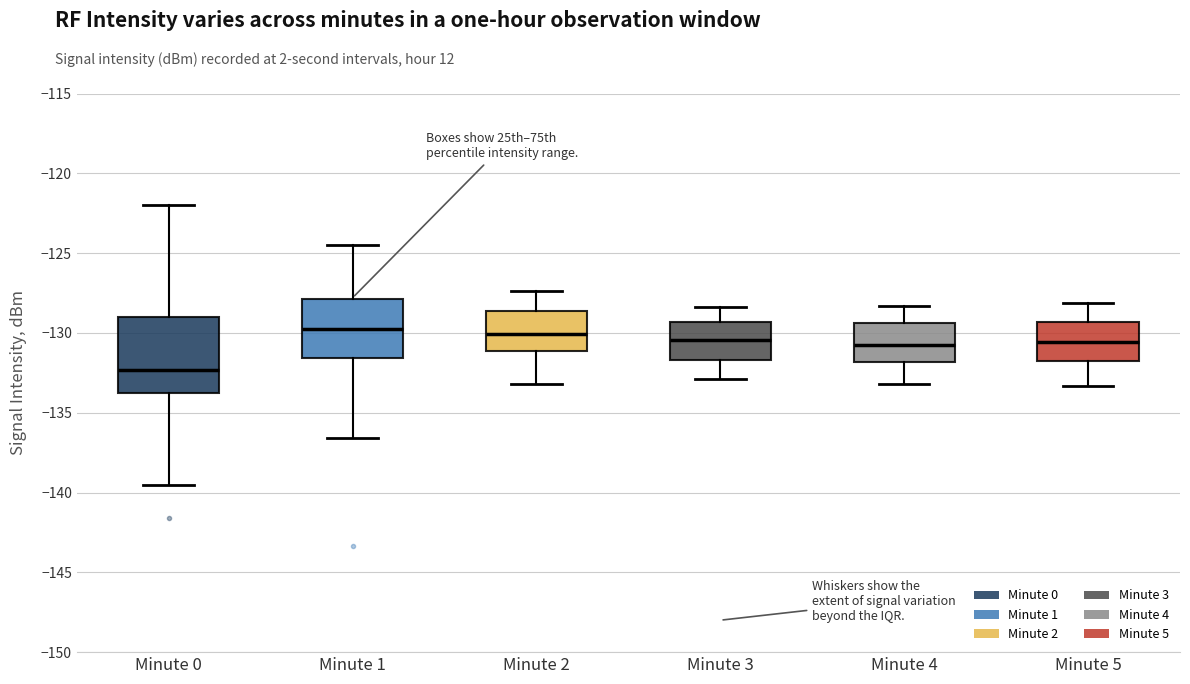

Which box is the tallest, from its lower edge to its upper edge?

Minute 0